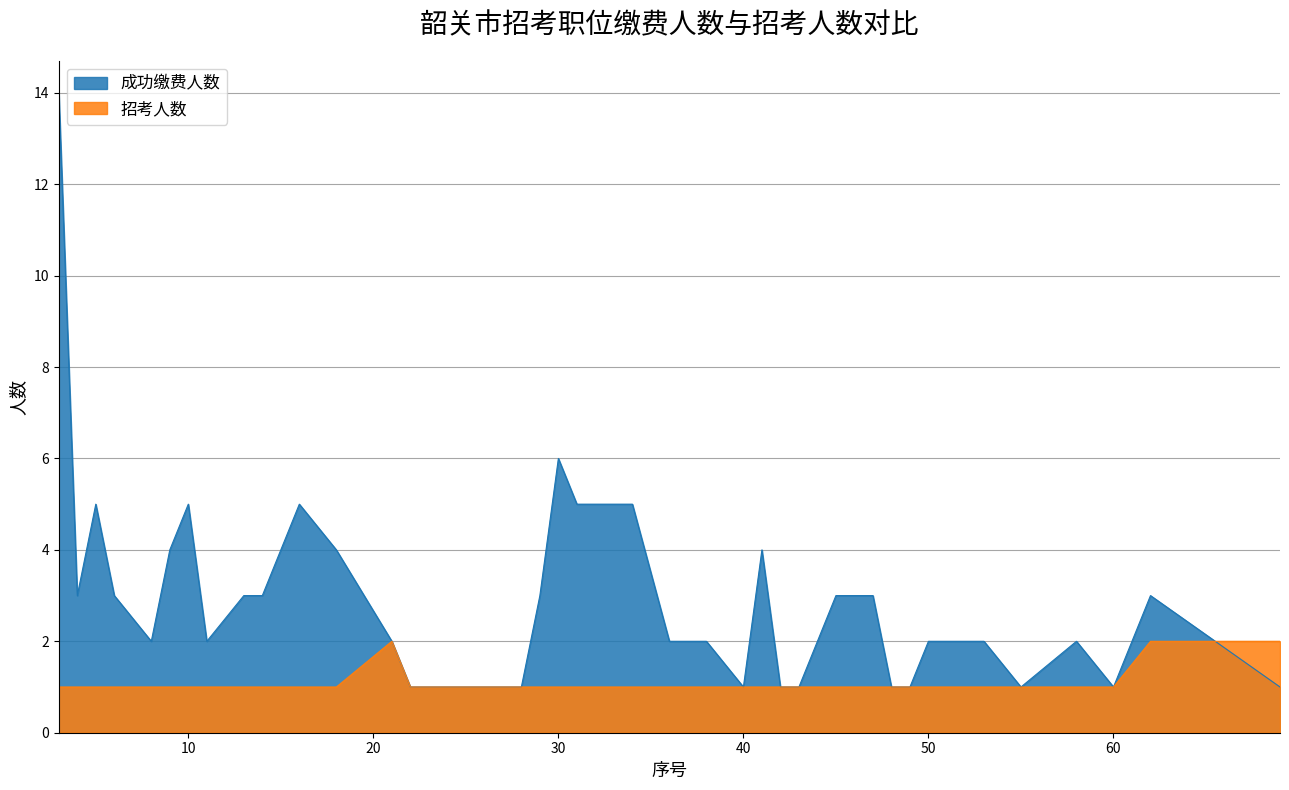

How many lines are shown in the chart?

2